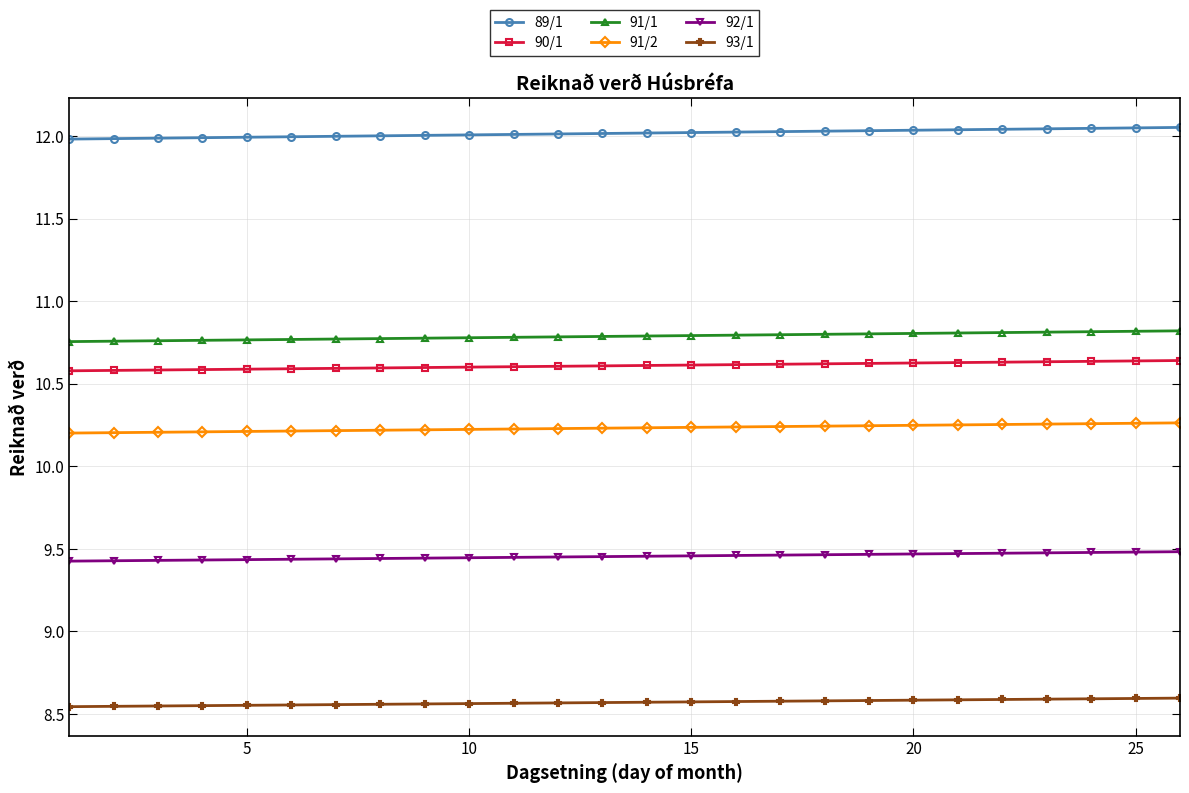

Which series has the largest total across all categories?

89/1